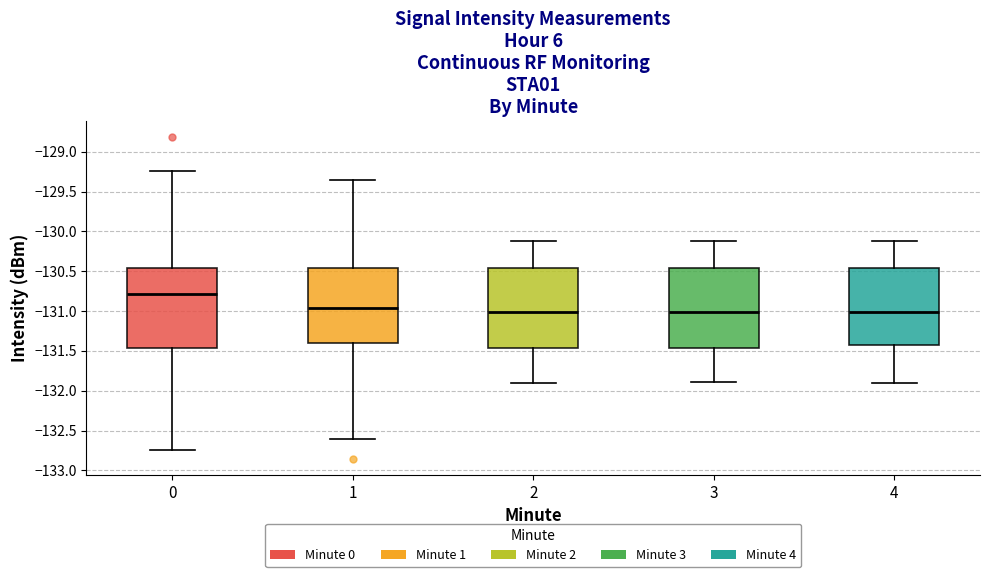

Which box's median line is the highest?

0